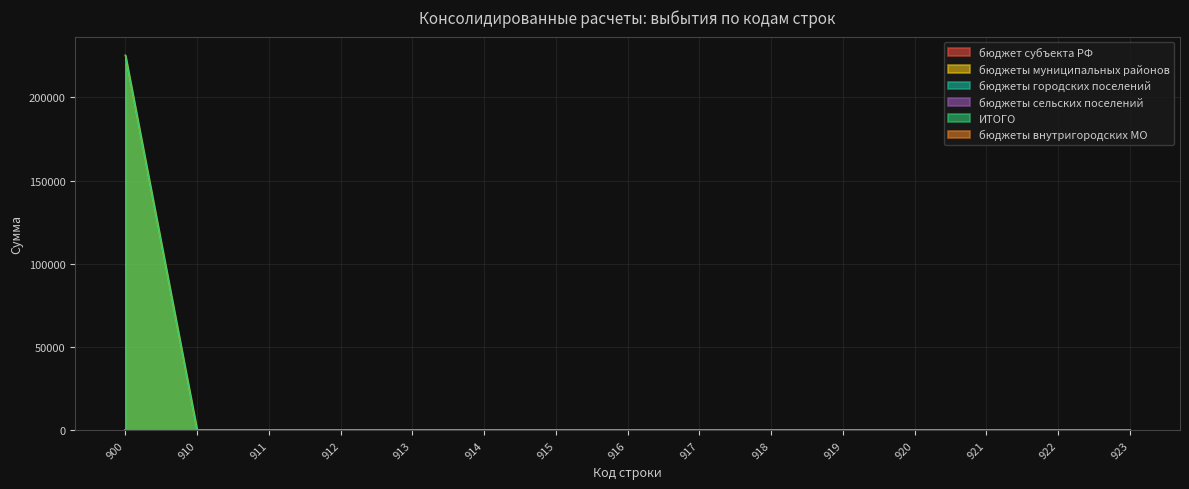

How many lines are shown in the chart?

6